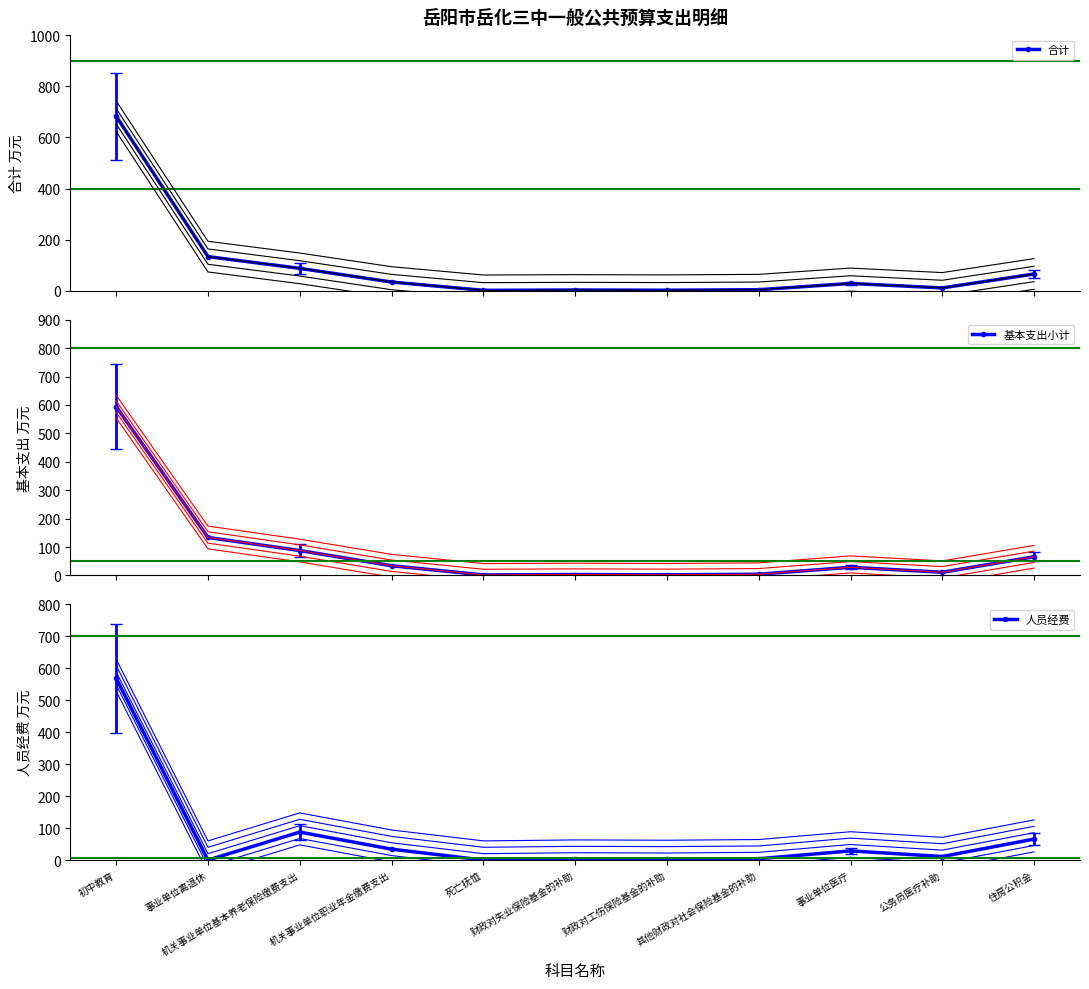

Which series has the widest spread of values?

合计